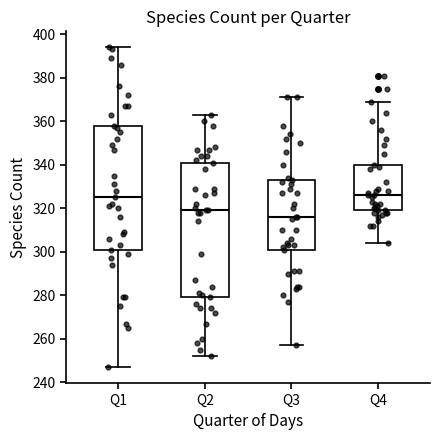

Reading left to right, read every box against the y-axis: the position of its median line, the range the box covers, and the ends of its whiskers. The values are not printed on the chart, so give them approximately, as read against the axis.

Q1: median 326, box 302 to 358, whiskers 248 to 394
Q2: median 320, box 280 to 342, whiskers 252 to 364
Q3: median 316, box 302 to 334, whiskers 258 to 372
Q4: median 326, box 320 to 340, whiskers 304 to 370